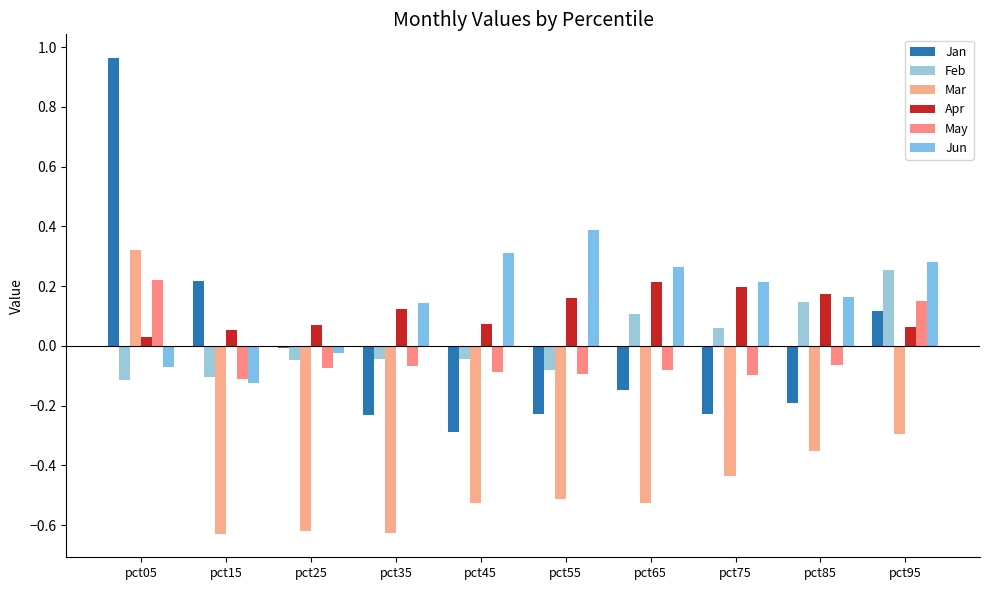

How many bars are there in each group?

6